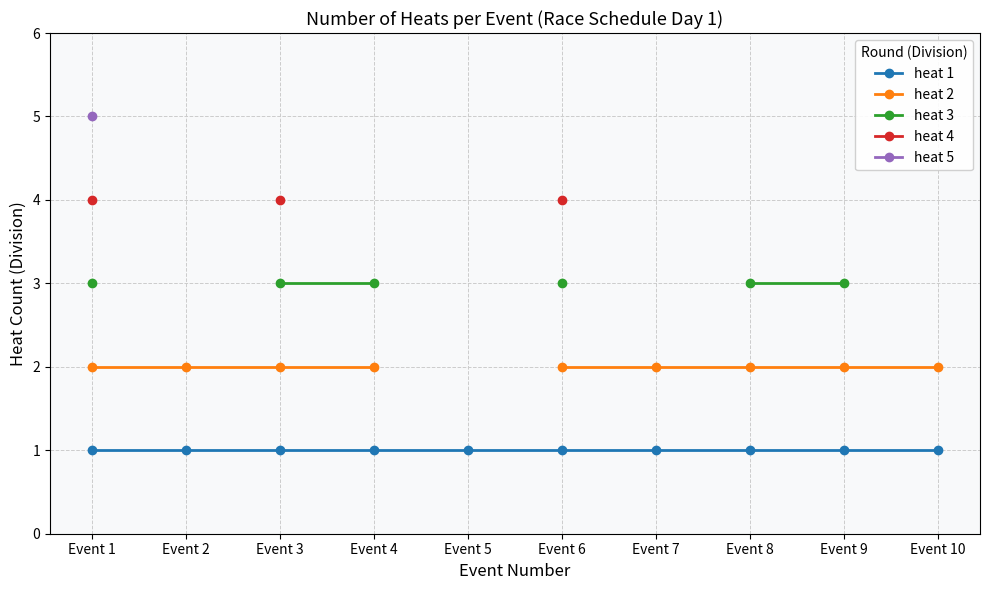

Which series has the widest spread of values?

heat 1